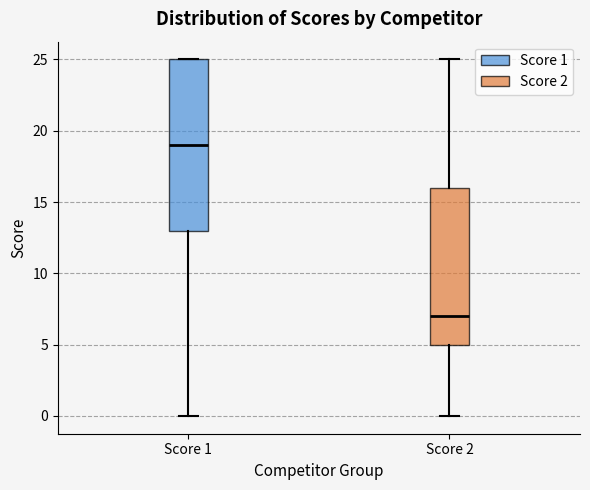

Reading left to right, transcribe this box plot: for each box, give where its median line is, the range the box spans, and where its two whiskers end, as read against the y-axis. The values are not printed on the chart, so give them approximately, as read against the axis.

Score 1: median 19, box 13 to 25, whiskers 0 to 25
Score 2: median 7, box 5 to 16, whiskers 0 to 25